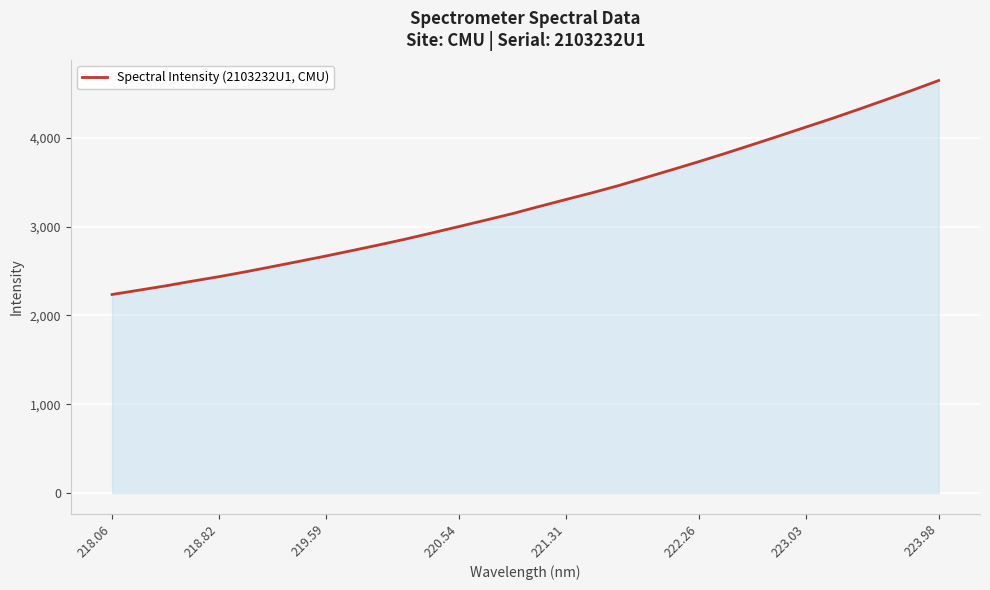

What is the smallest value displayed?

2236.8